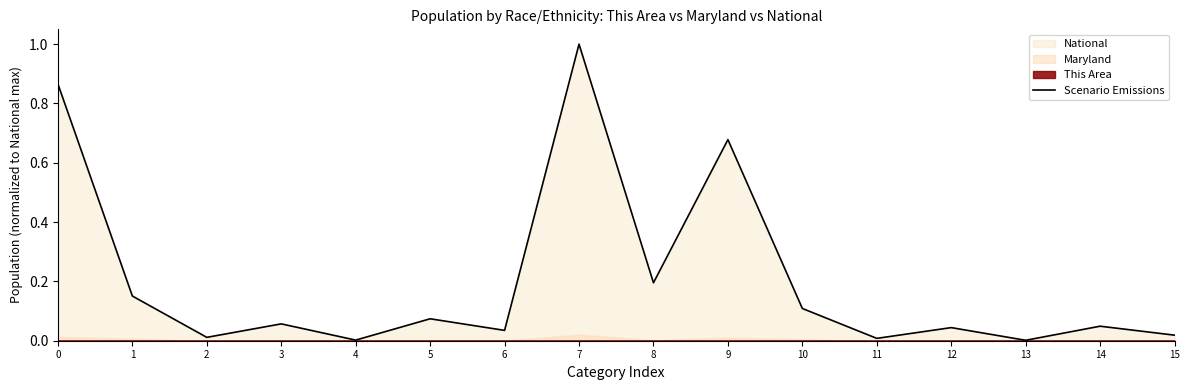

What is the maximum value shown in the chart?

1.0